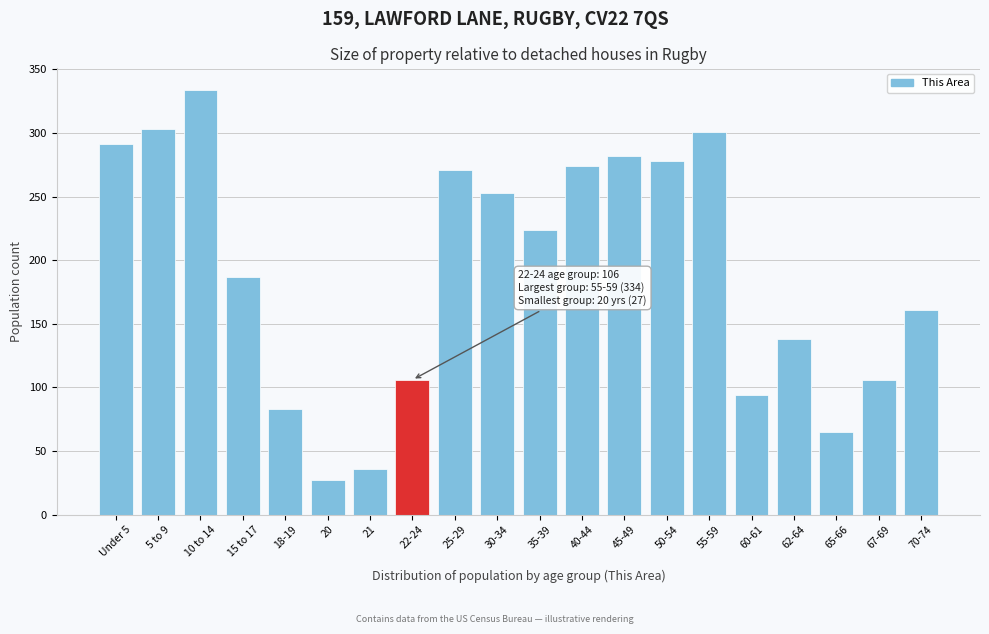

Reading left to right, extract all data points from this chart.

291	303	334	187	83	27	36	106	271	253	224	274	282	278	301	94	138	65	106	161